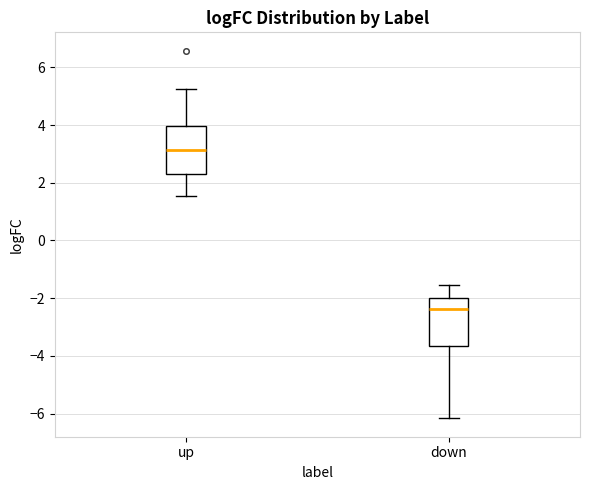

Which box's median line is the highest?

up